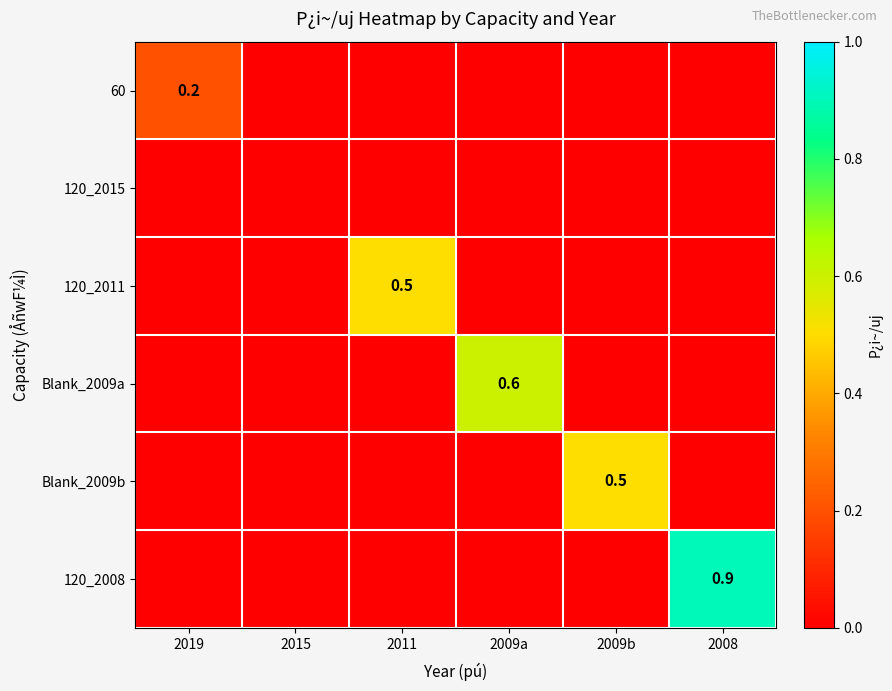

What is the difference between the 120_2011 values at 2008 and 2011?

0.5